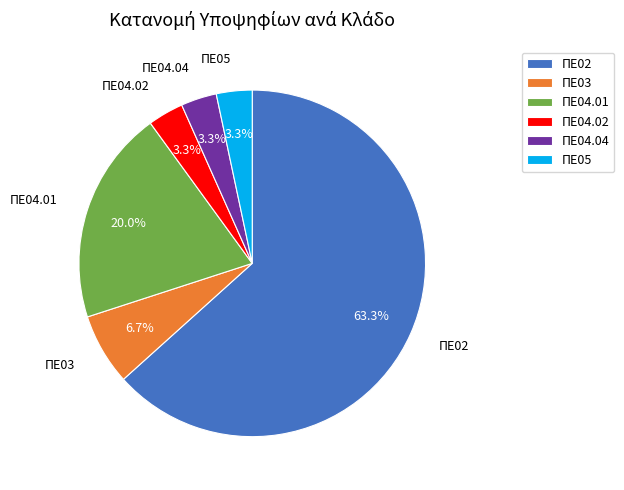

Do ΠΕ04.01 and ΠΕ03 together represent more than half of the pie?

No